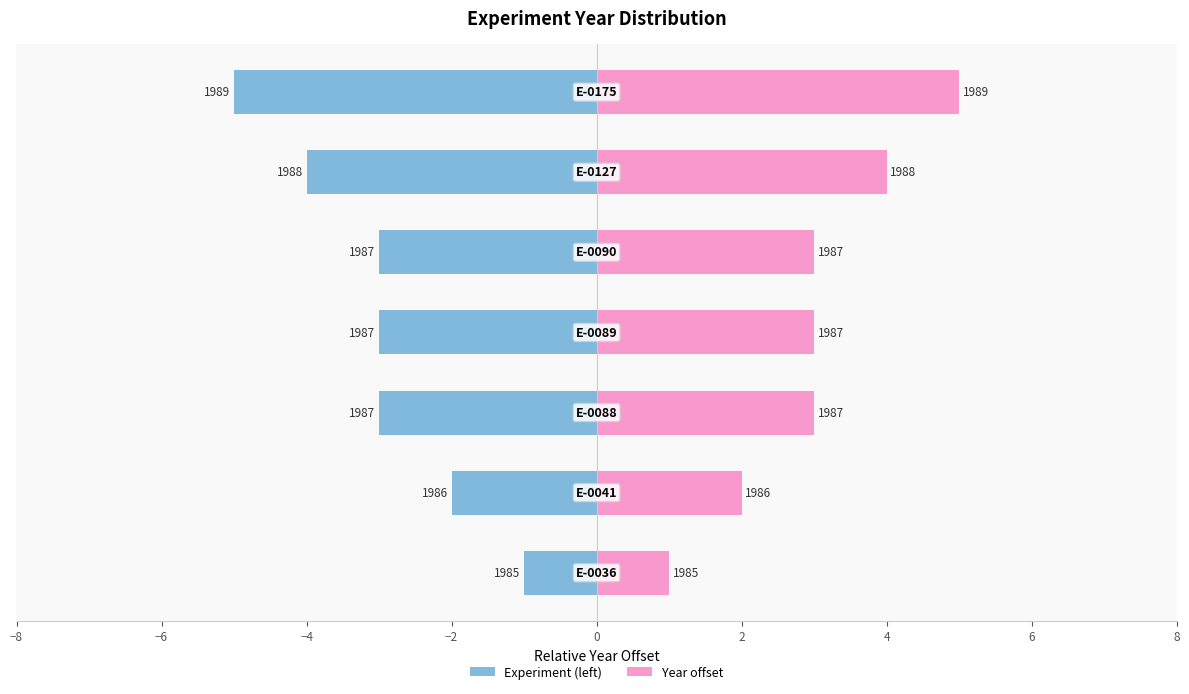

At how many categories does at least one series exceed 0?

7